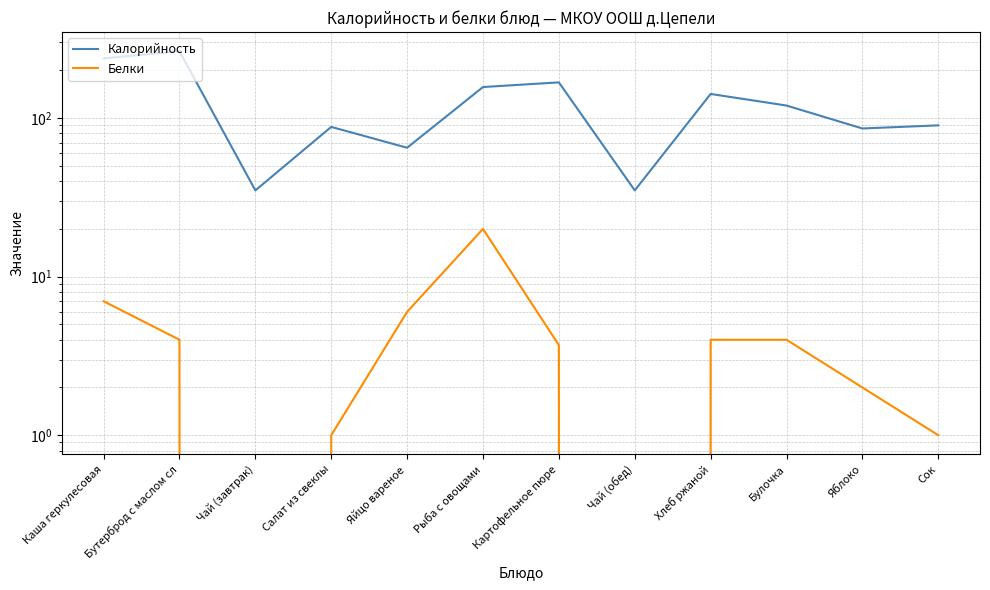

Which has a higher value, Сок or Чай (обед)?

Сок